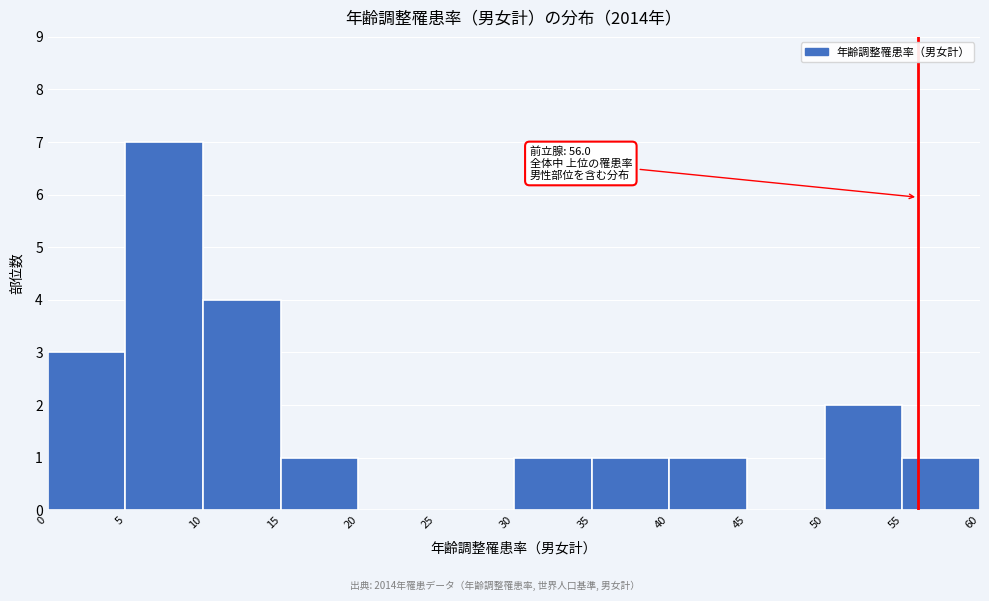

Over which range of the x-axis is the bar tallest?

5 to 10